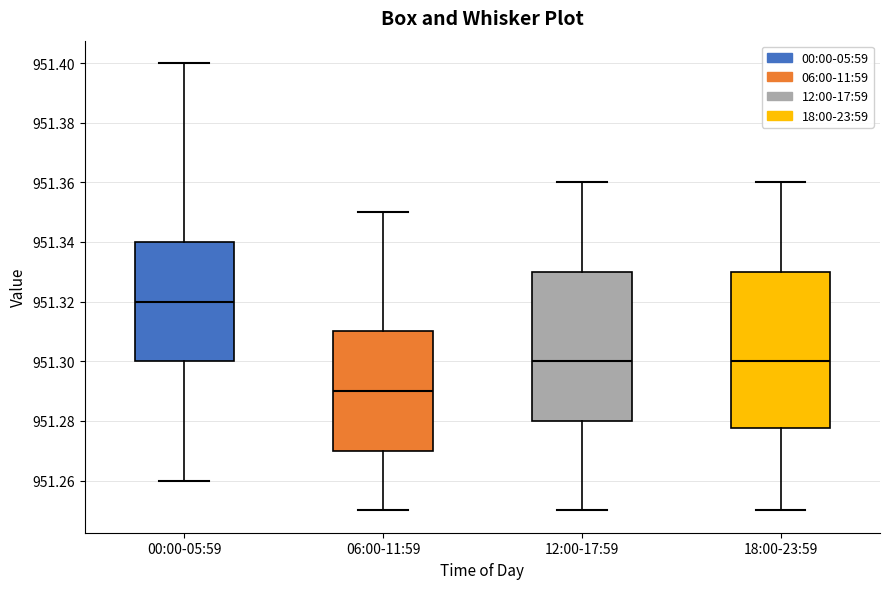

Which box has the highest median line?

00:00-05:59